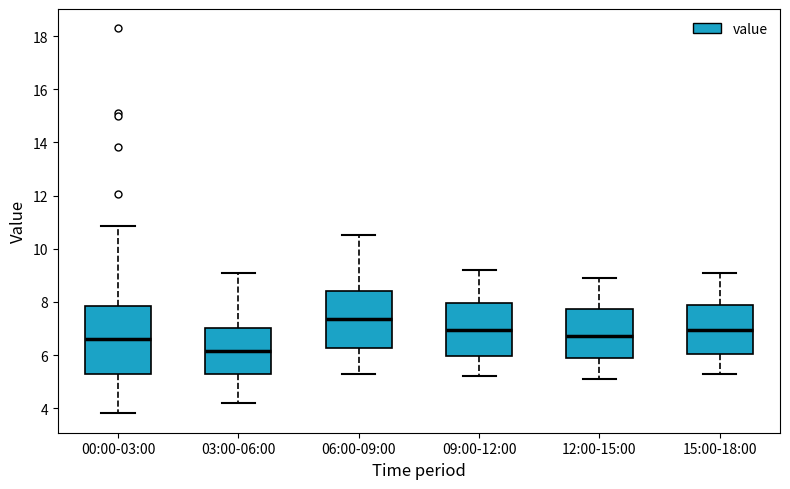

Which box is the tallest, from its lower edge to its upper edge?

00:00-03:00